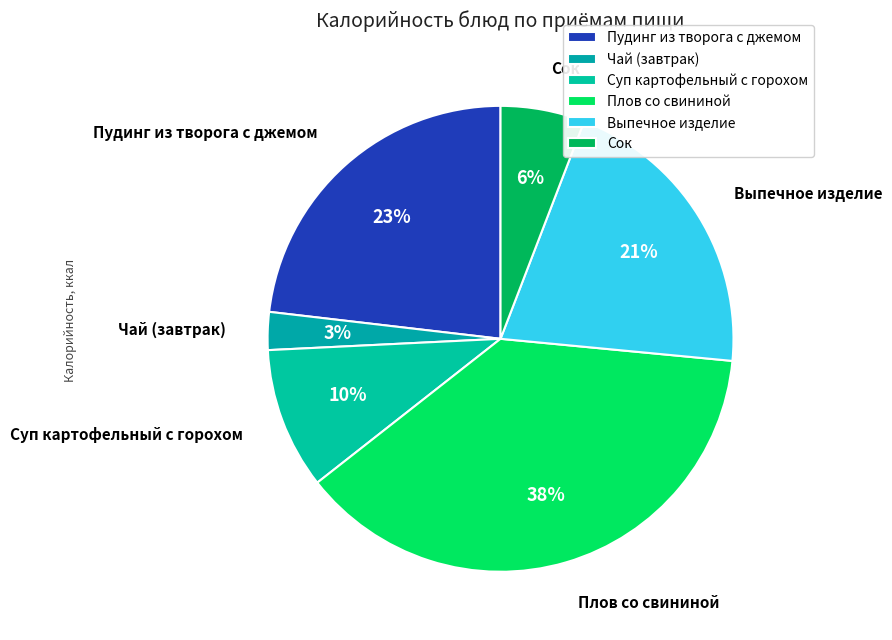

Does Чай (завтрак) account for over 50% of the chart?

No